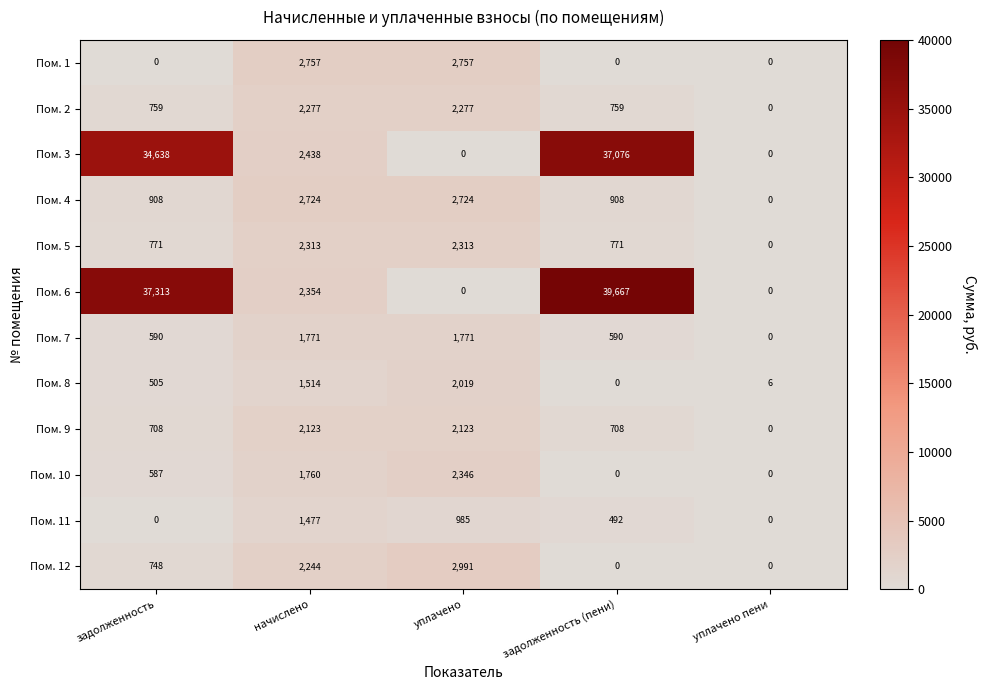

What is the difference between the maximum and minimum values in the Пом. 9 series?

2123